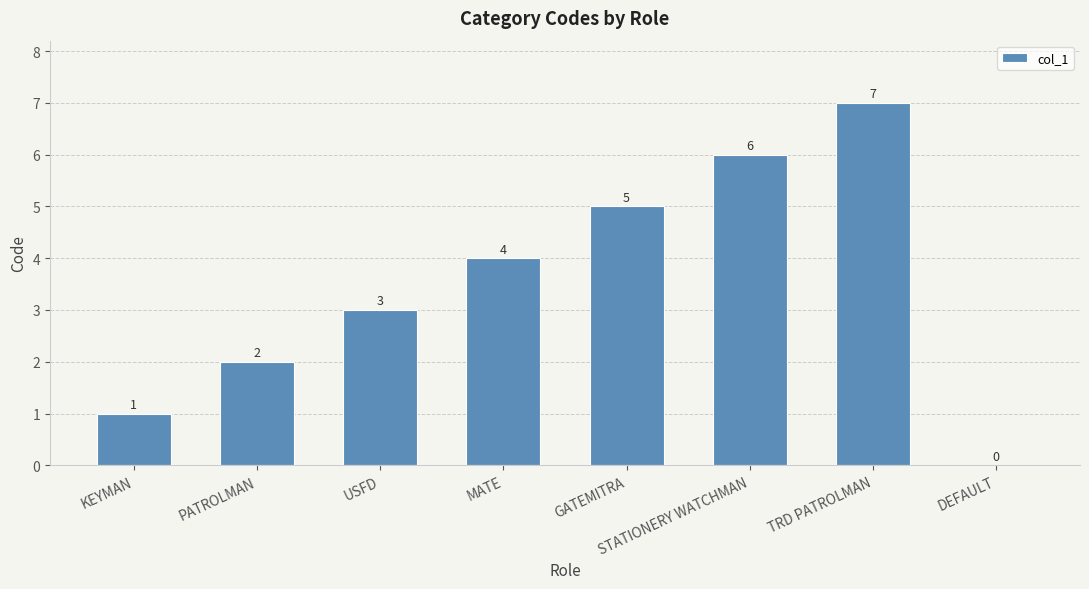

What is the average value?

4